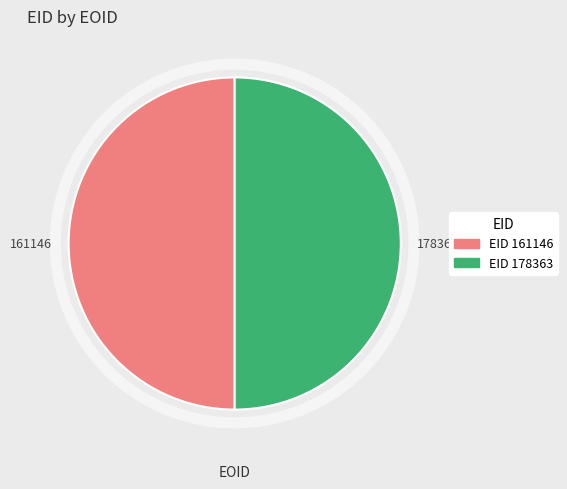

Combined, do 161146 and 178363 account for over 50%?

Yes